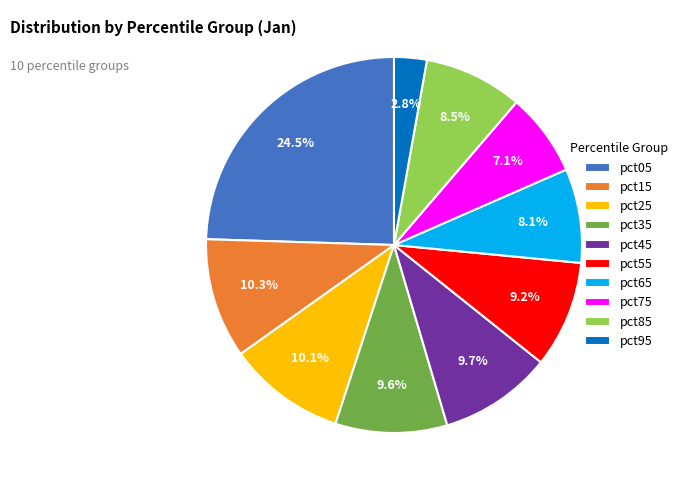

Between pct25 and pct05, which is larger?

pct05